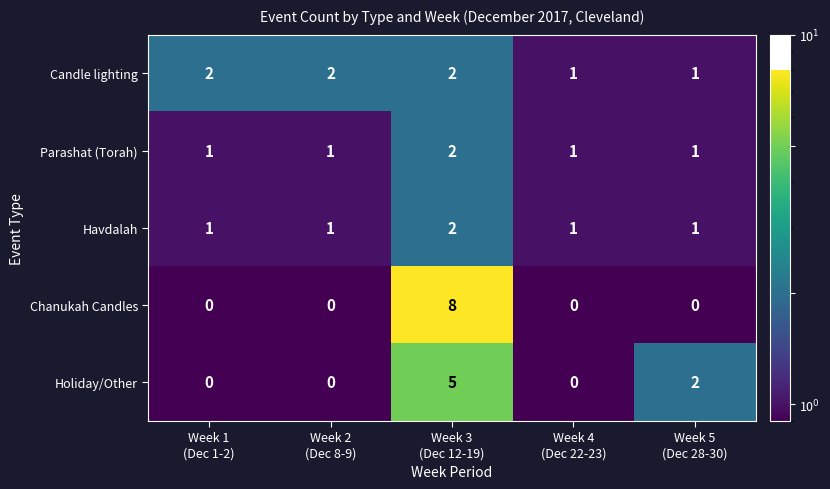

Reading left to right, what are all the values shown in this chart?

Candle lighting: 2	2	2	1	1
Parashat (Torah): 1	1	2	1	1
Havdalah: 1	1	2	1	1
Chanukah Candles: 0	0	8	0	0
Holiday/Other: 0	0	5	0	2